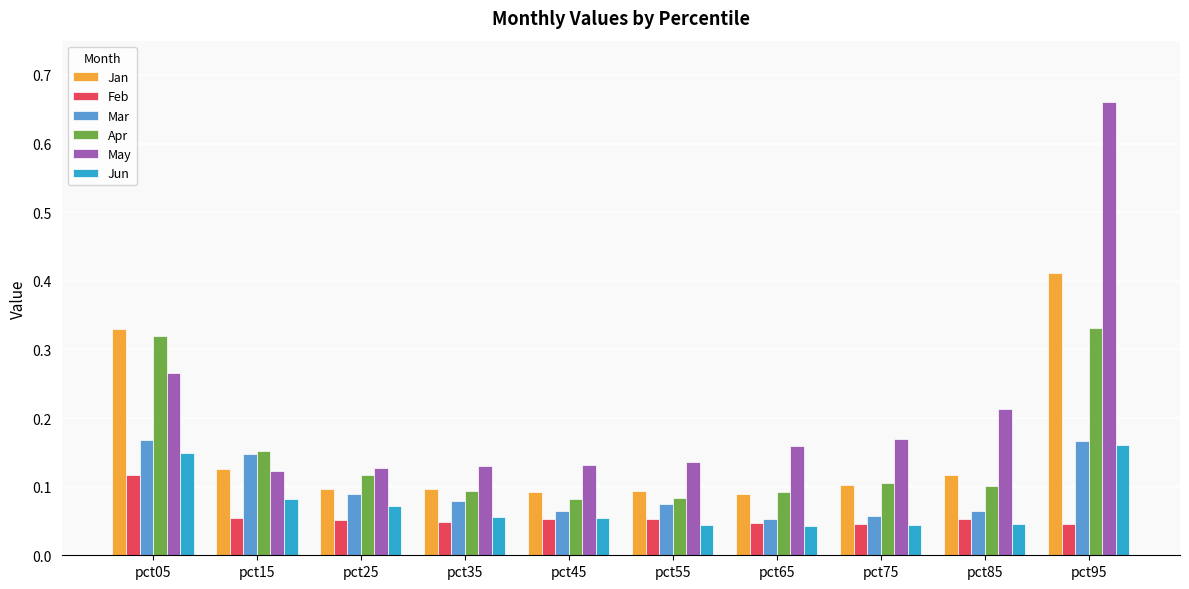

Between pct55 and pct75, which series saw the biggest shift?

May